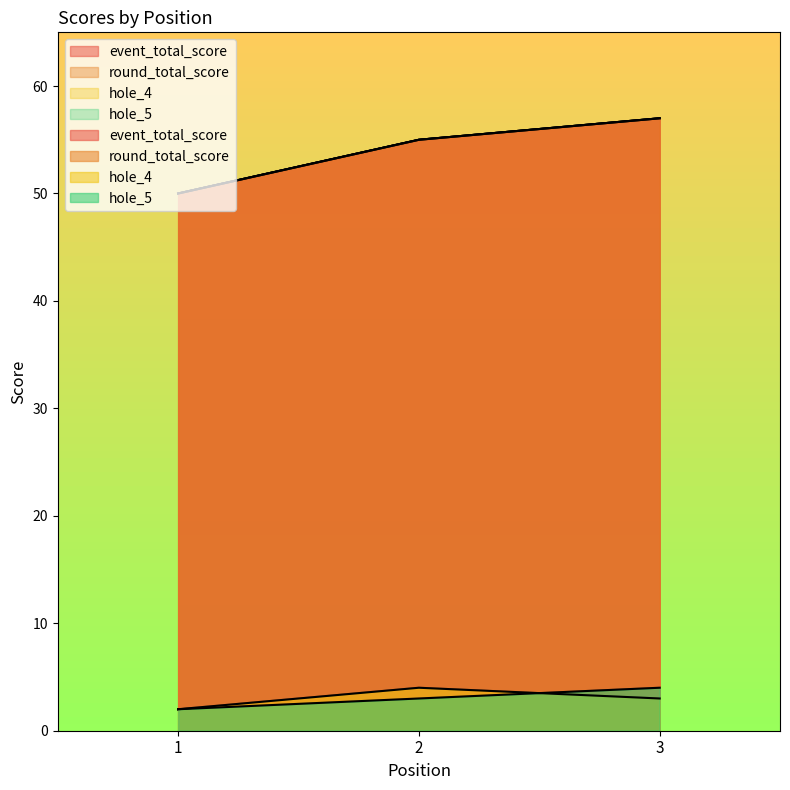

What is the value of the event_total_score point at the 2nd from the left?

55